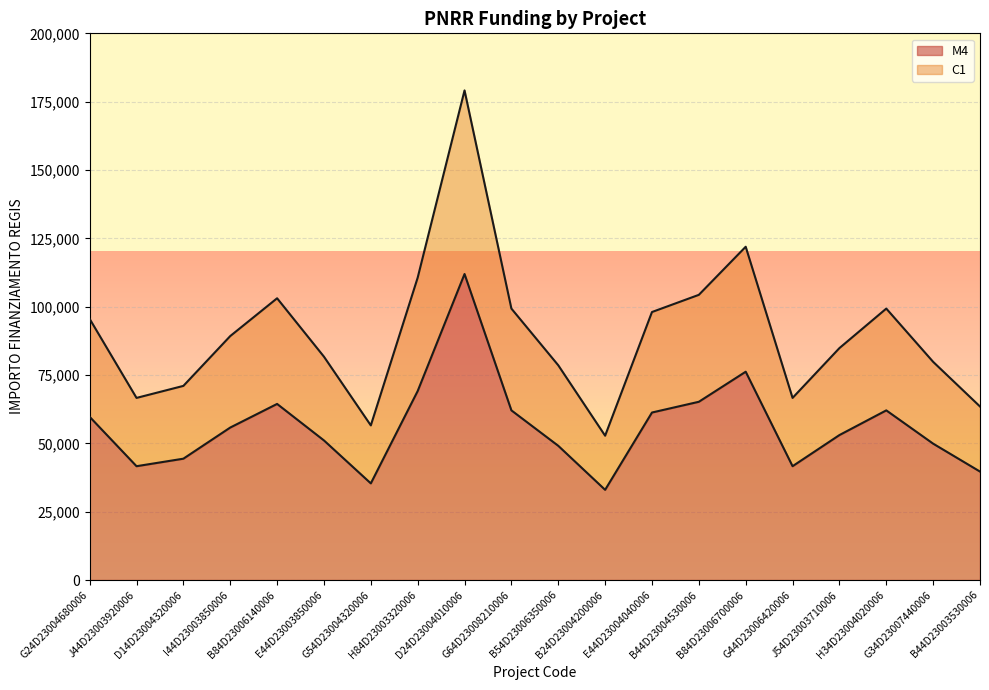

What is the difference between the C1 values at H34D23004020006 and I44D23003850006?

10055.8